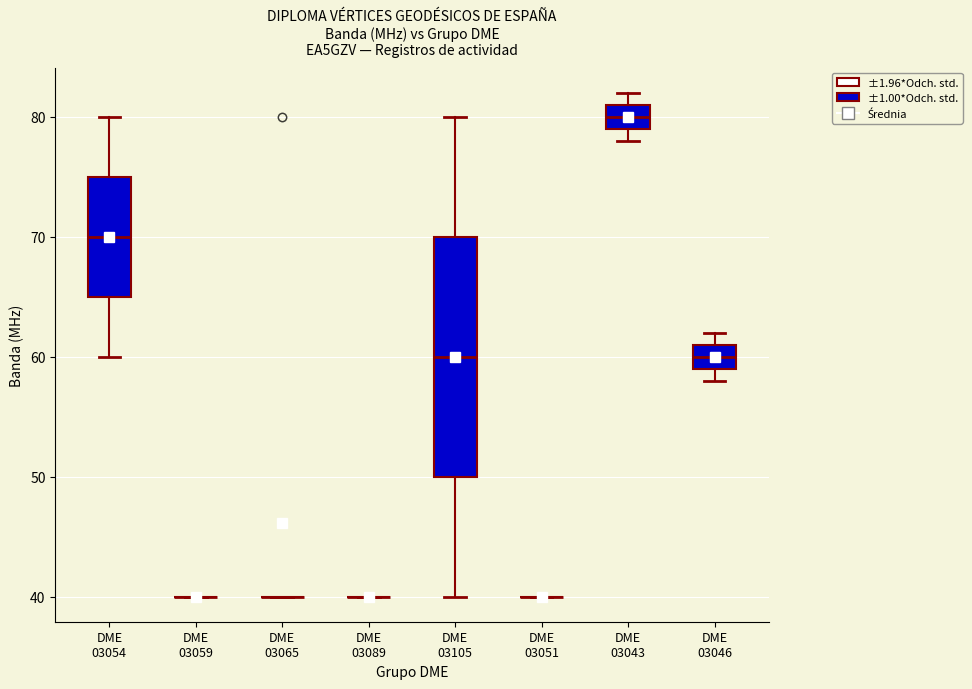

Comparing the boxes themselves (not the whiskers), which one is the tallest?

DME 03105